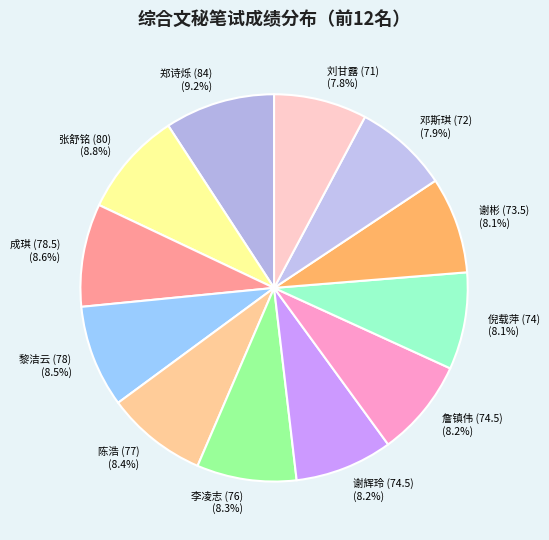

Count the number of slices in the pie.

12